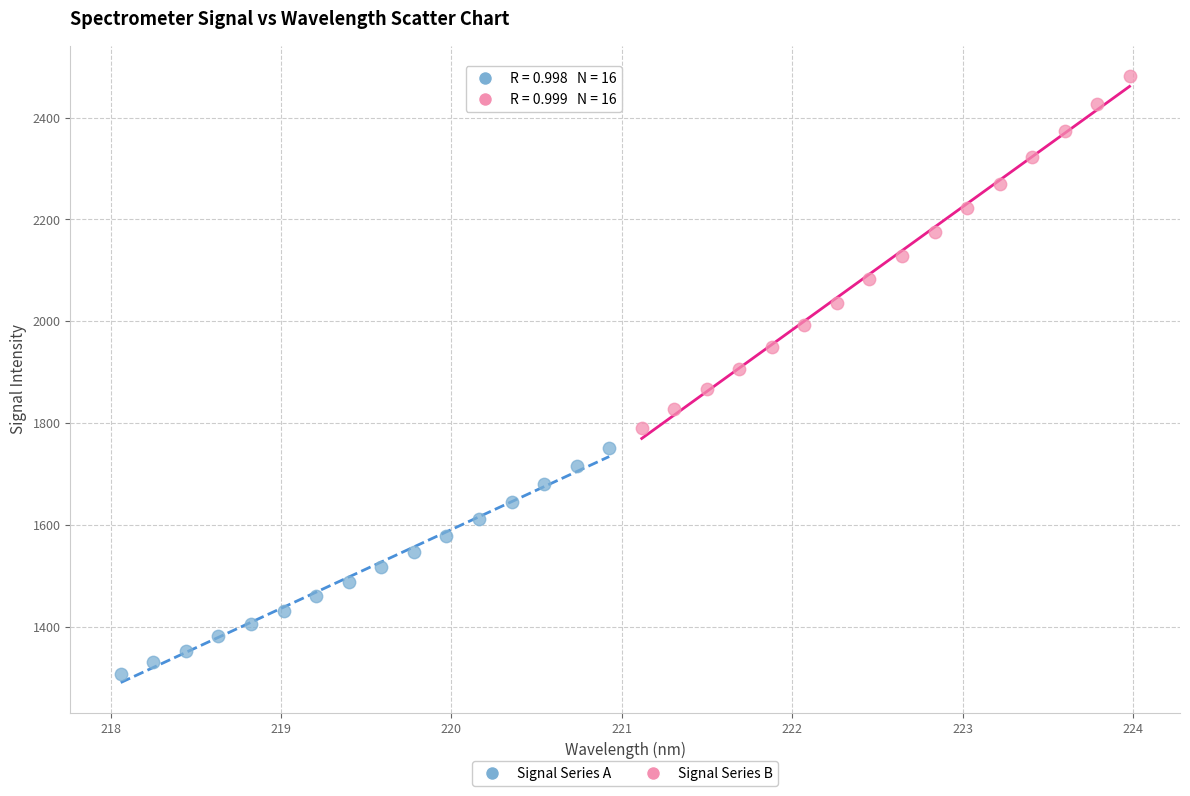

Which series reaches the maximum Y coordinate?

Signal Series B